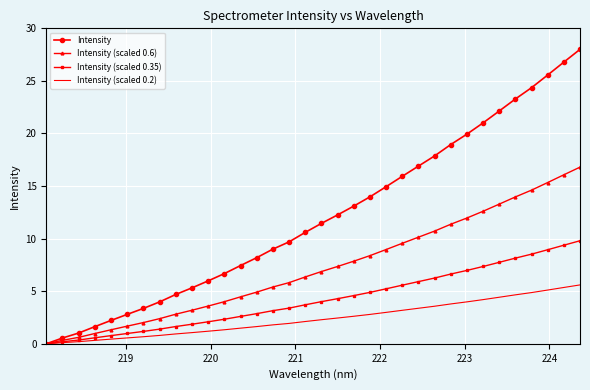

Which series has the widest spread of values?

Intensity